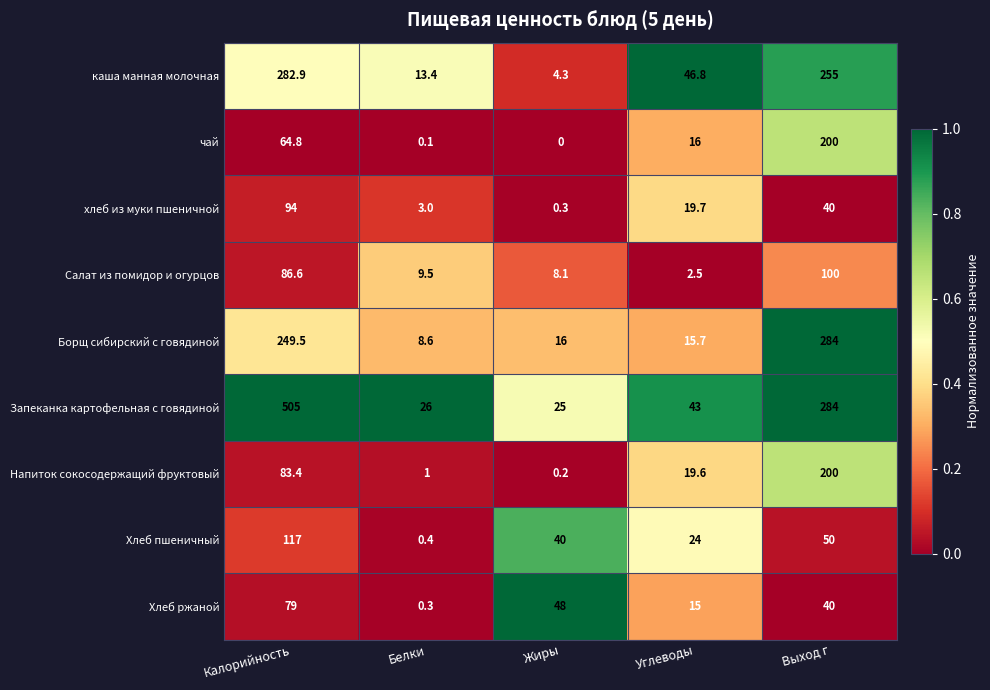

Which series has the widest spread of values?

Запеканка картофельная с говядиной